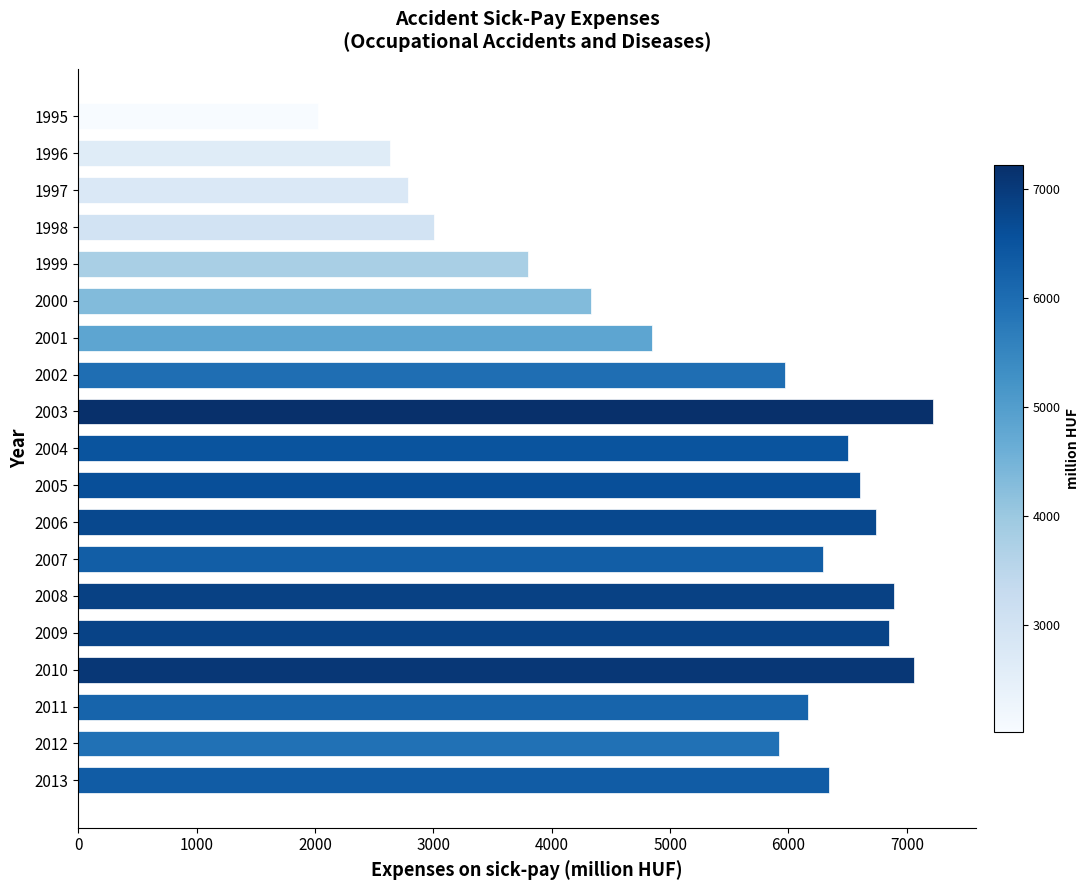

What is the average value?

5367.8